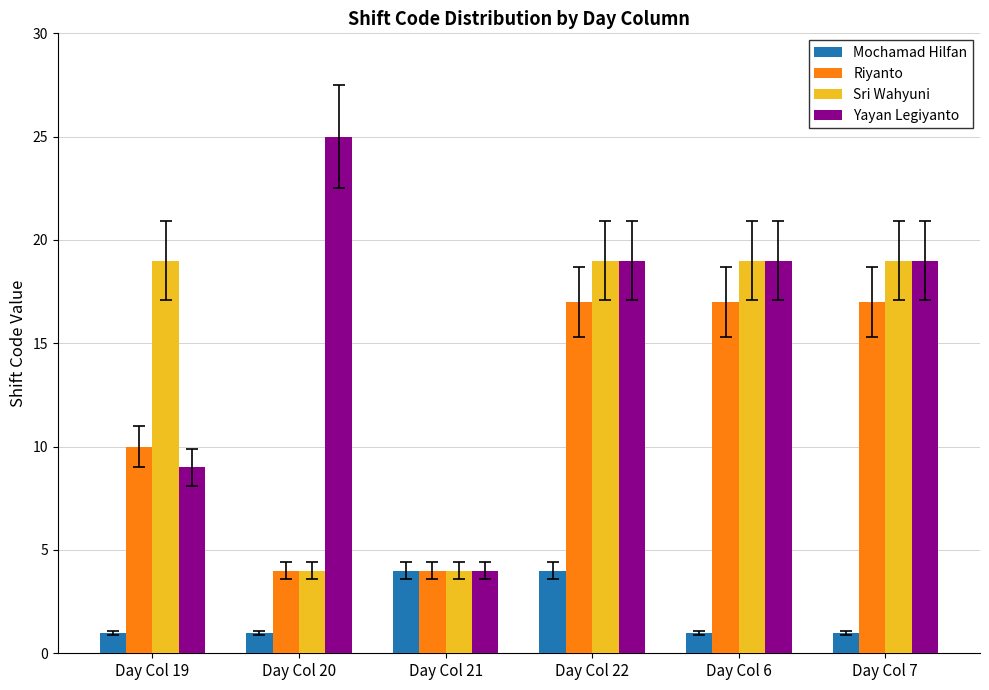

List the series in order of their peak value, highest first.

Yayan Legiyanto, Sri Wahyuni, Riyanto, Mochamad Hilfan